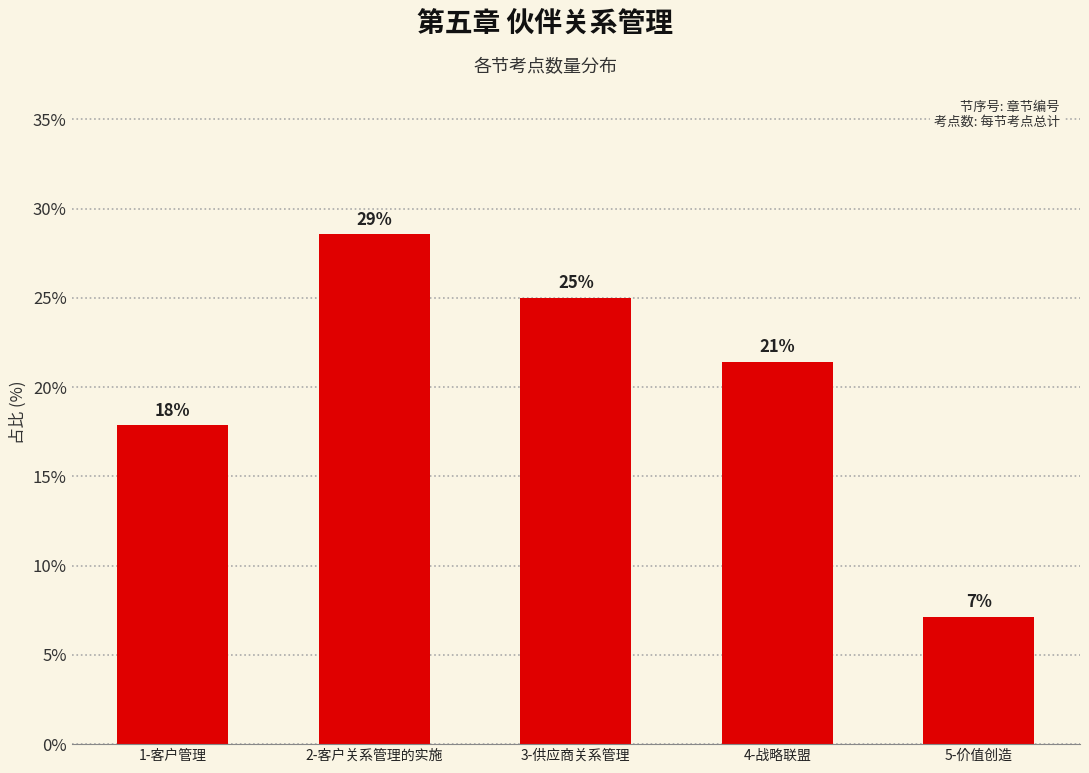

How many bars are there in total?

5